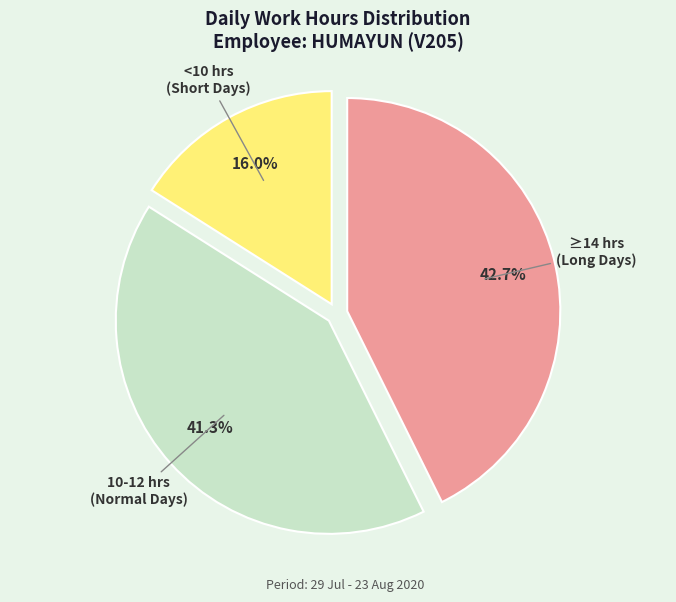

Is there any slice that represents more than half of the pie?

No